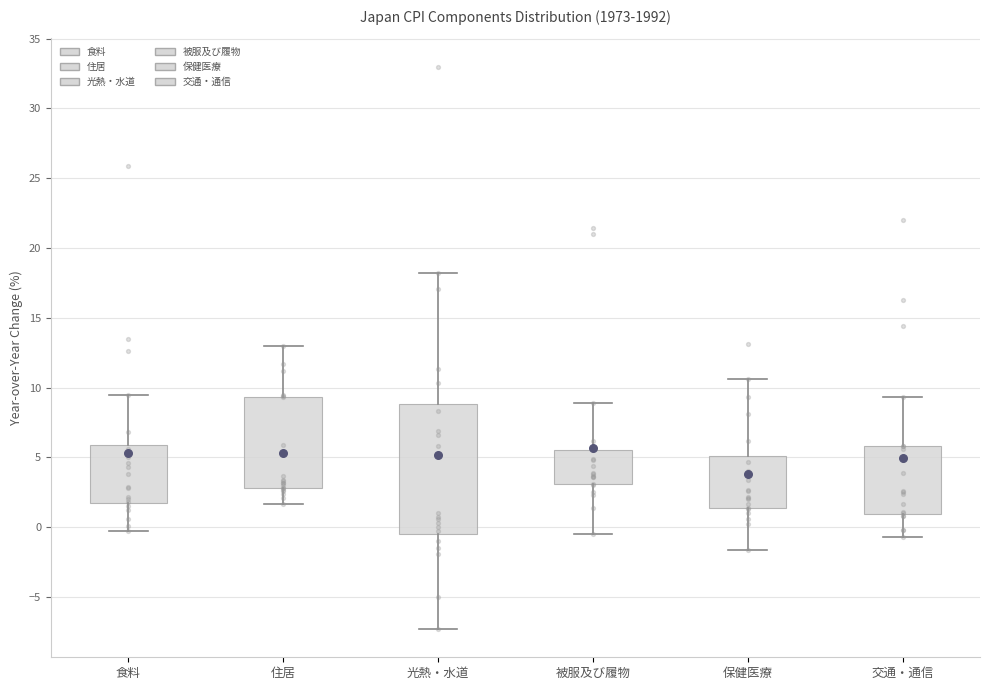

Where is the lower edge of the box for 食料 on the y-axis? The values are not printed on the chart, so give them approximately, as read against the axis.

1.5